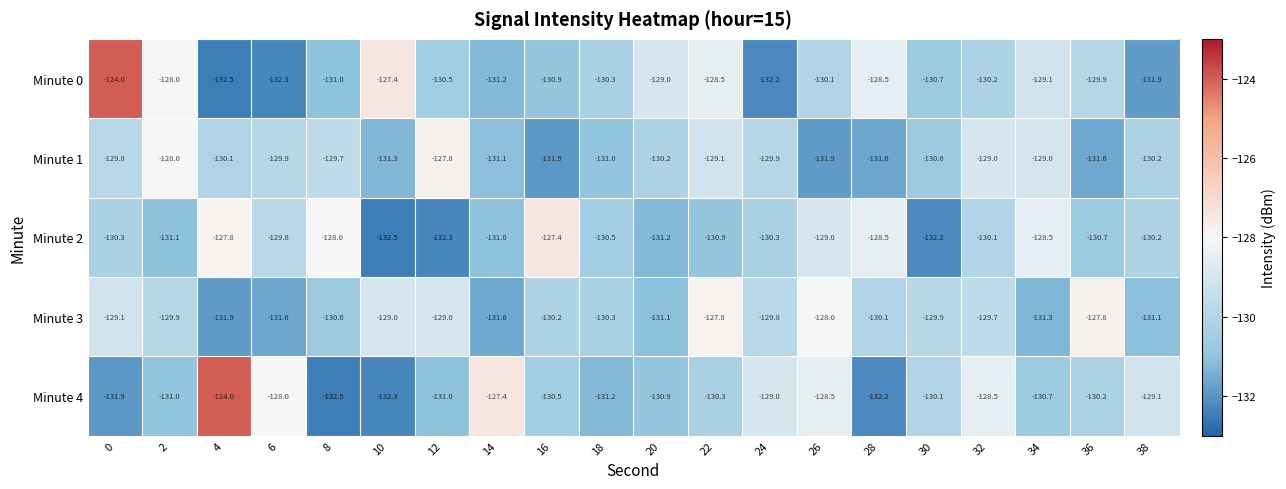

What is the sum of all Minute 1 values?

-2603.7